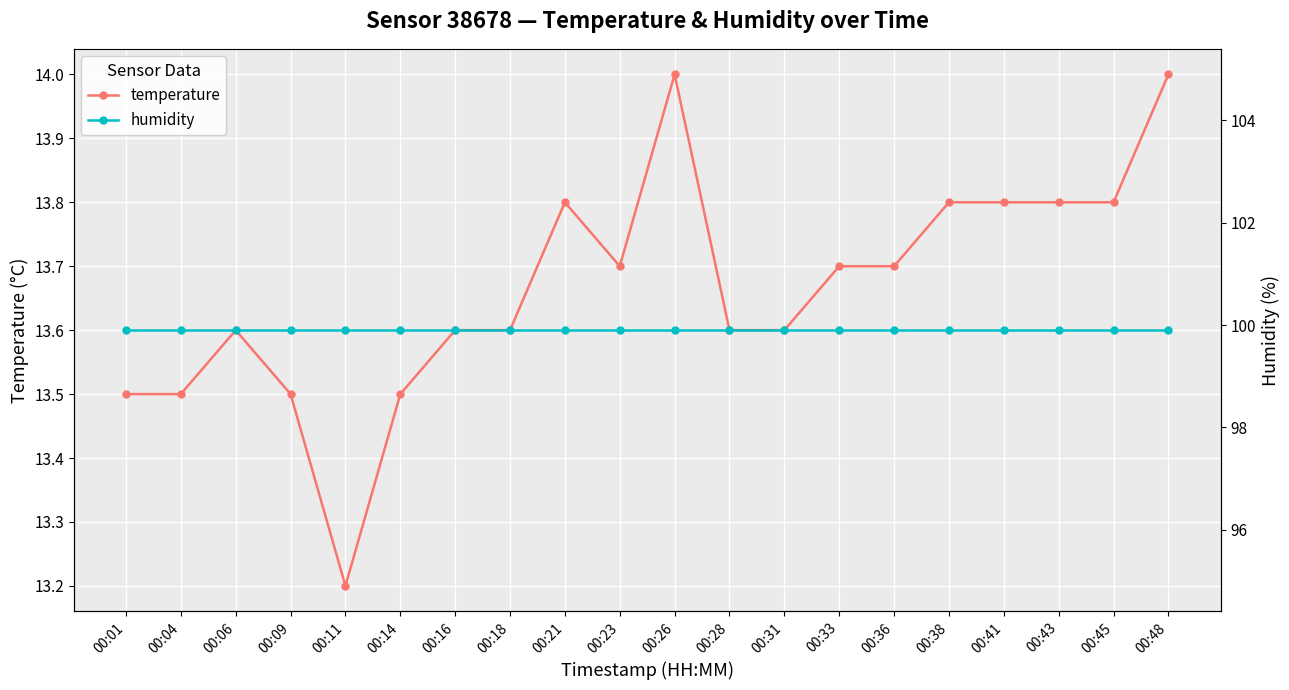

Is it true that temperature equals 13.8 at 00:38?

True